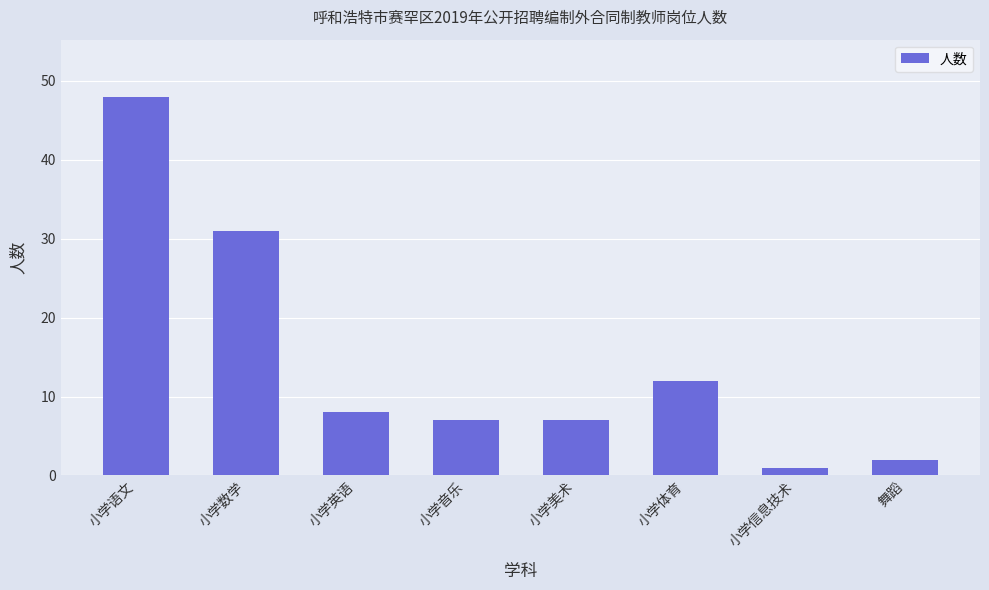

What is the value of the 1st bar from the left?

48